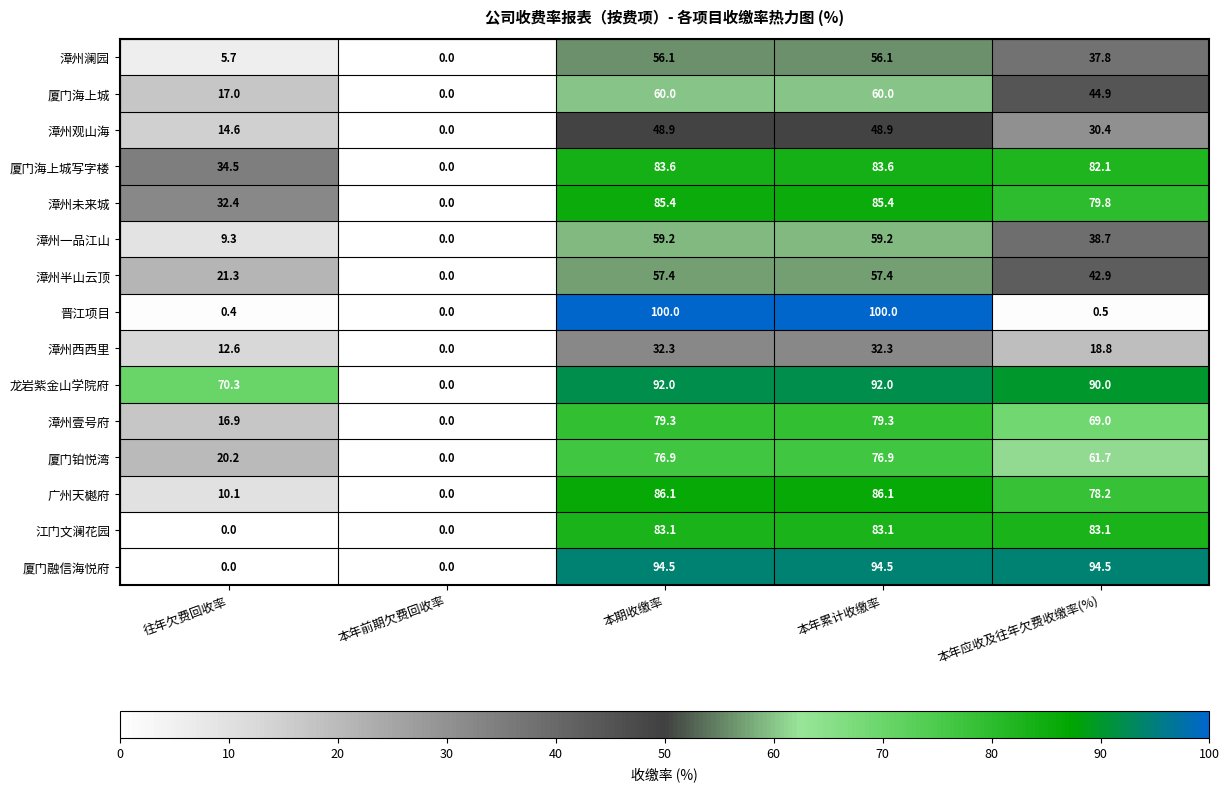

What is the sum of all 厦门海上城写字楼 values?

283.8